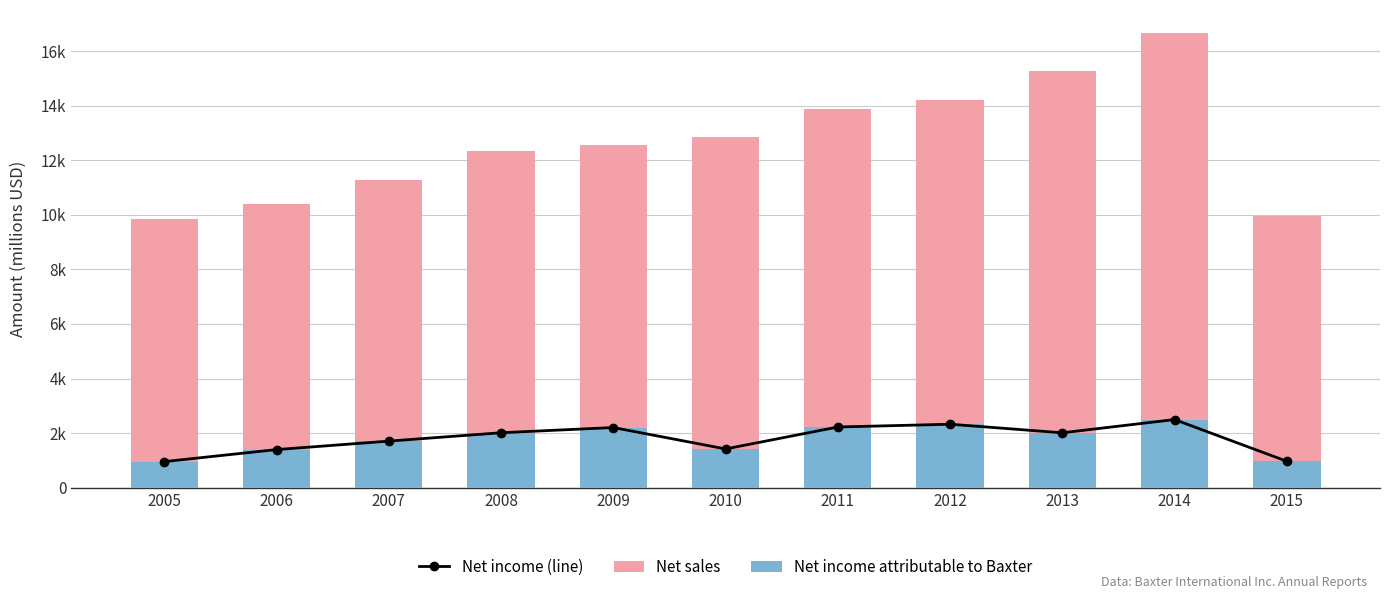

At which label does Net sales first exceed 12562?

2010